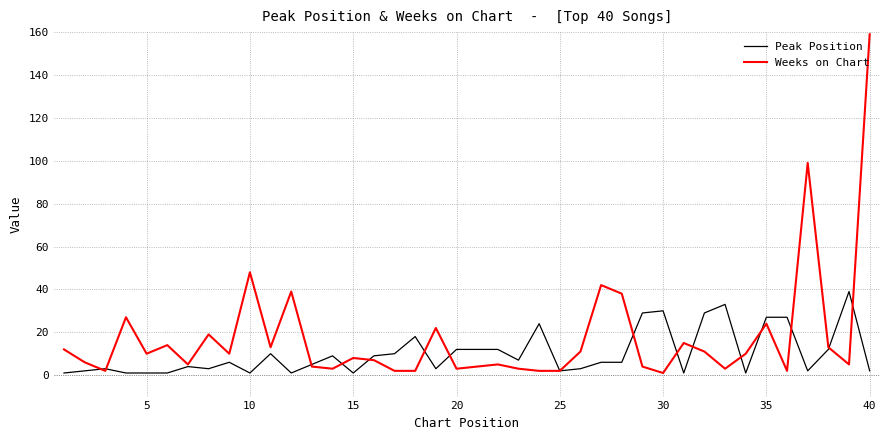

How many values in the Weeks on Chart series are below 10?

20